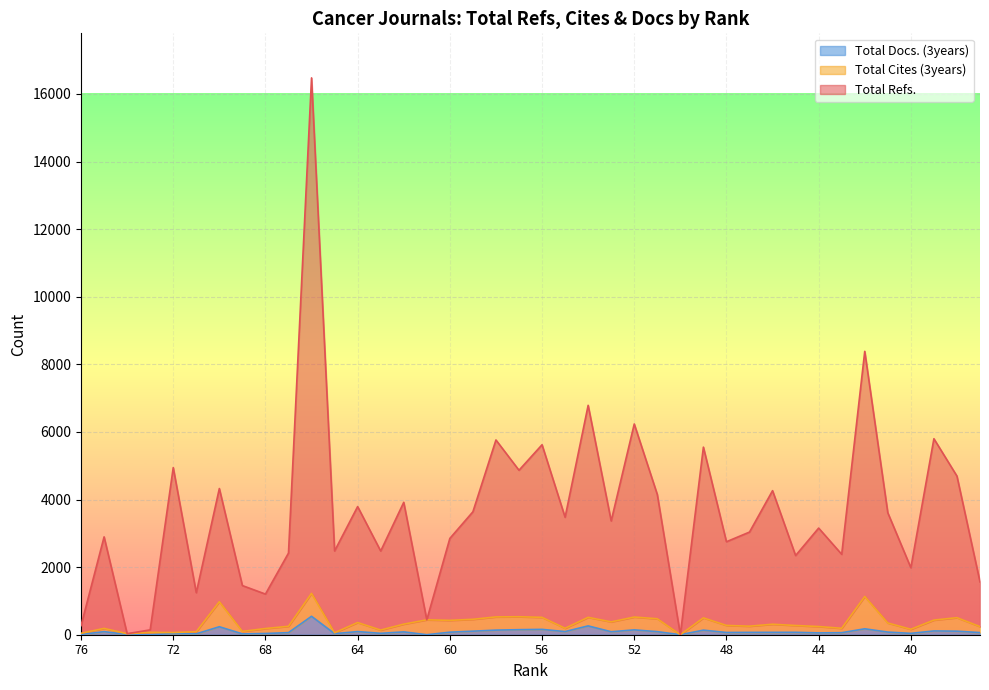

Which series changed the most between 72 and 43?

Total Refs.